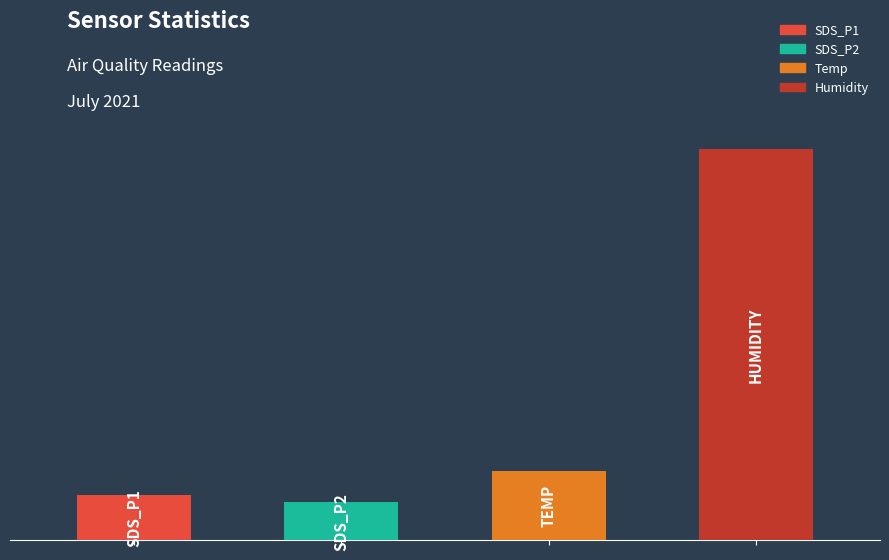

Is it true that Temp equals 29.8 at 00:04?

False